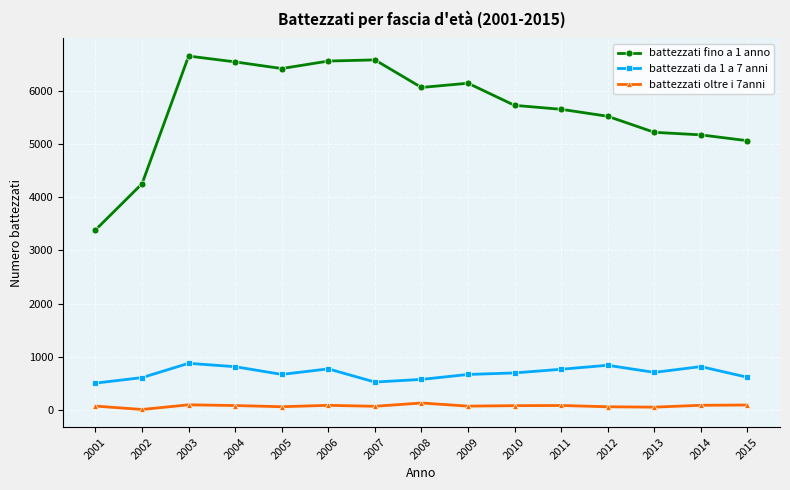

At which label does battezzati da 1 a 7 anni first exceed 695?

2003